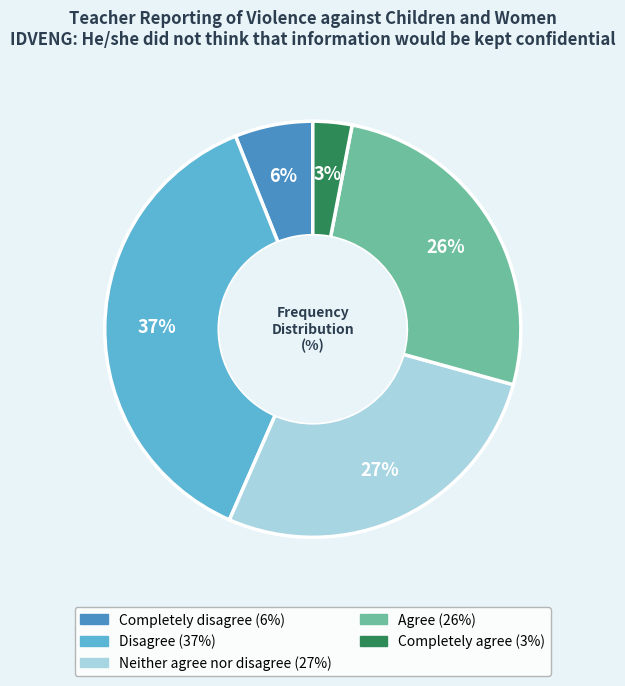

Which has a higher value, Completely agree or Agree?

Agree